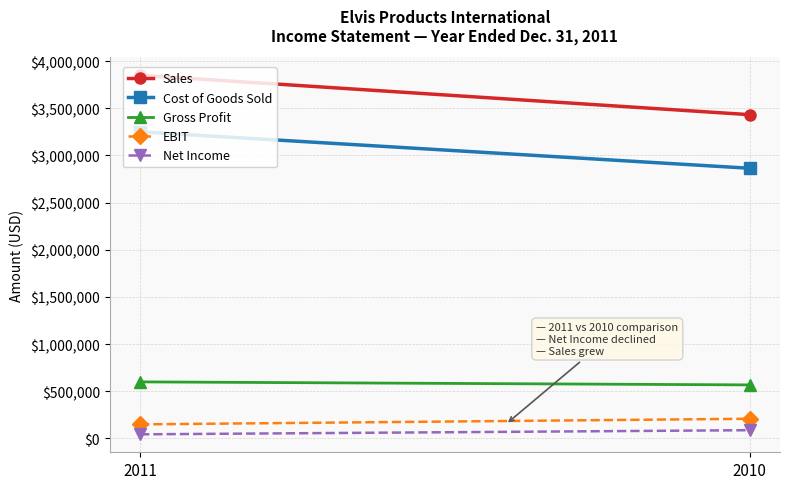

What is the greatest value displayed?

3850000